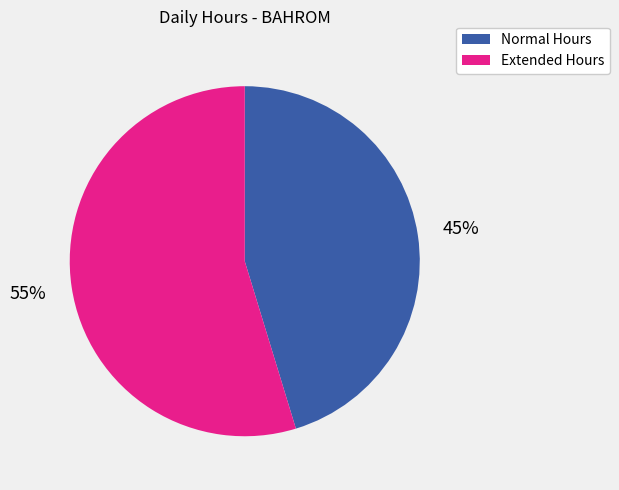

Is there any slice that represents more than half of the pie?

Yes